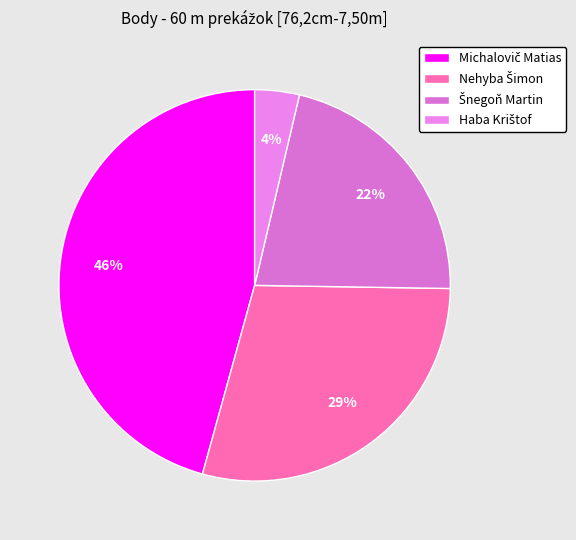

How many slices are in this pie chart?

4